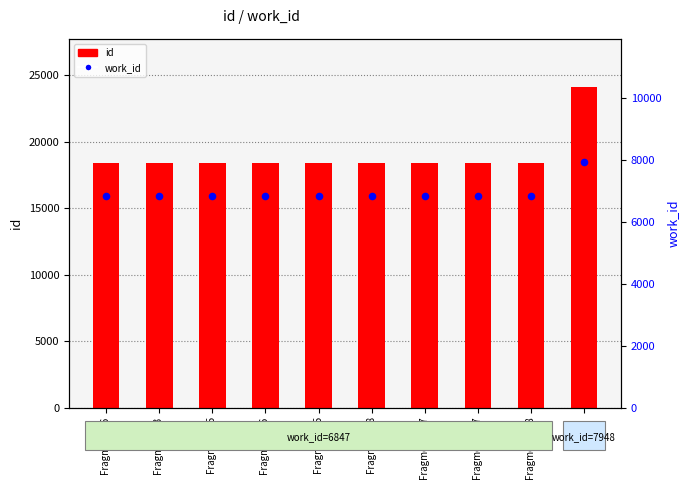

At which category is the sum across all series the highest?

9